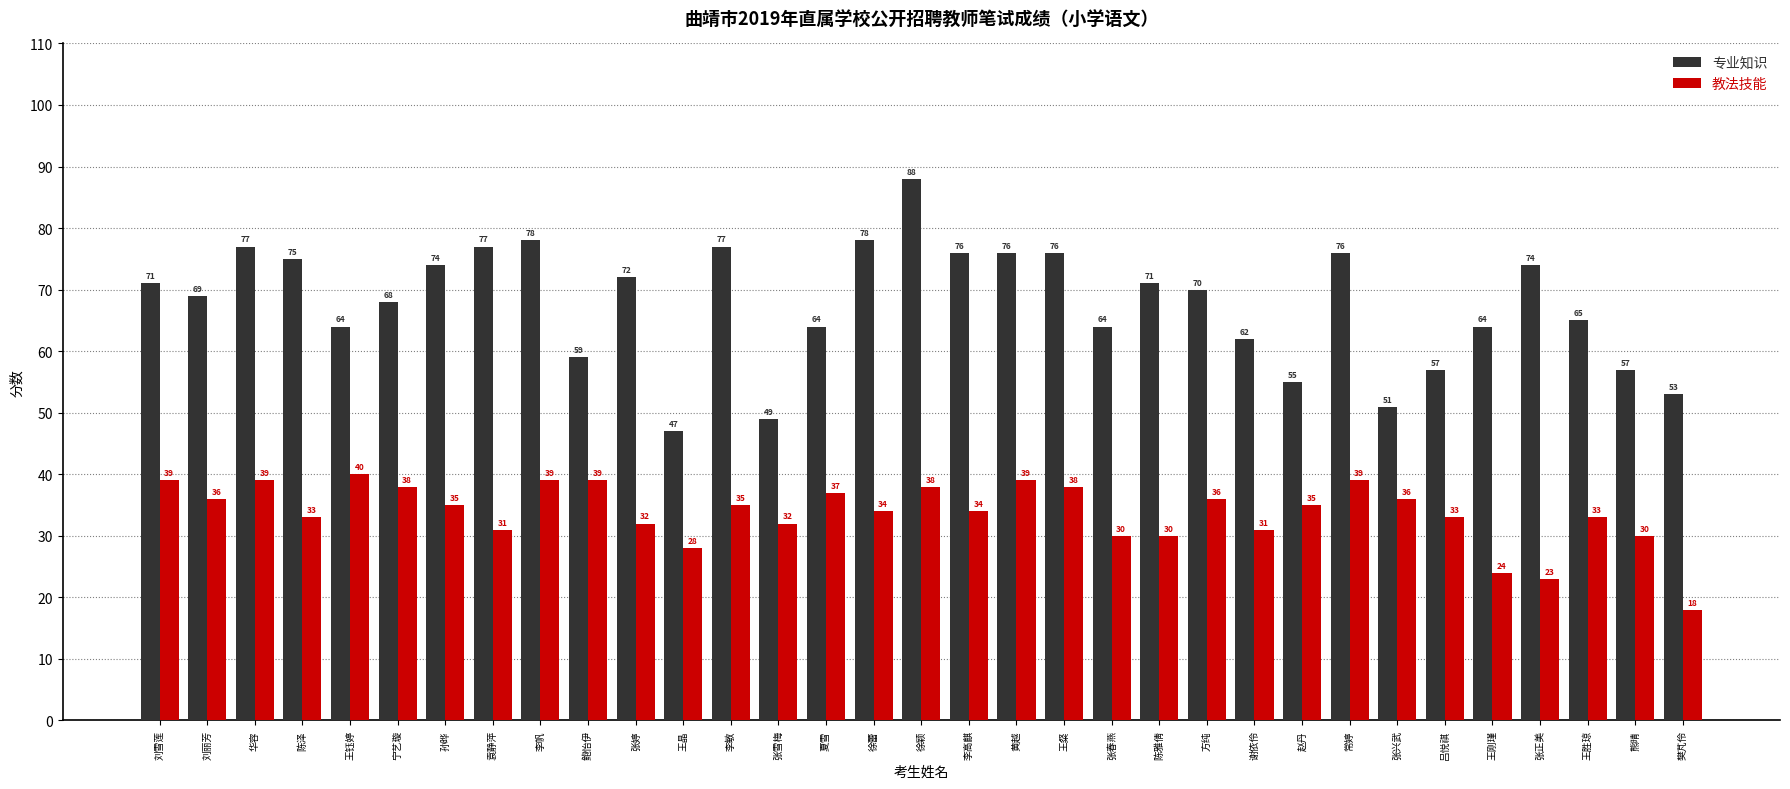

At which label does 教法技能 reach its minimum?

樊芃伶